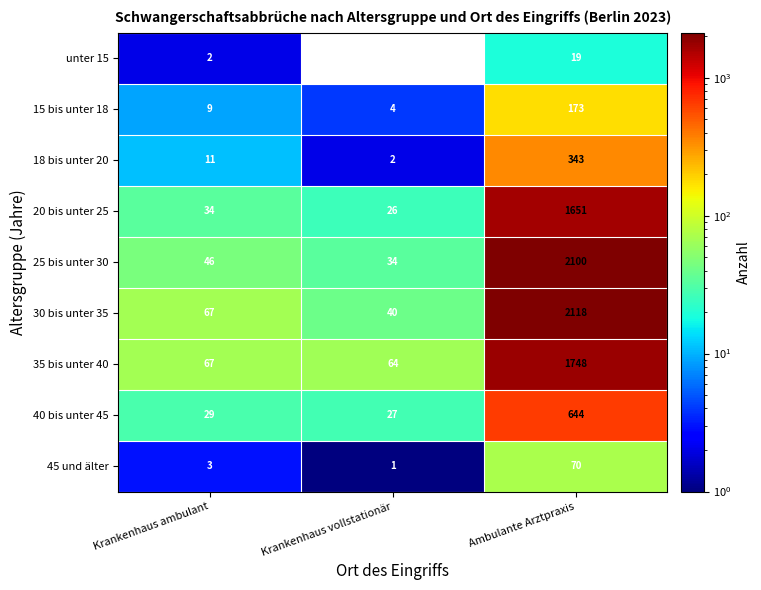

What is the difference between the maximum and minimum values in the 30 bis unter 35 series?

2078